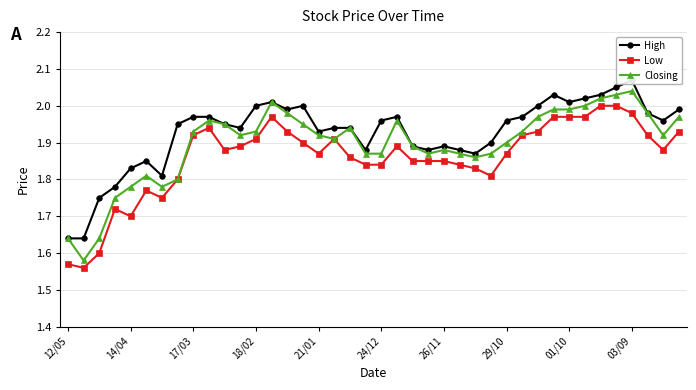

Reading left to right, transcribe all the data shown in this chart.

High: 1.6	1.6	1.8	1.8	1.8	1.9	1.8	1.9	2.0	2.0	1.9	1.9	2.0	2.0	2.0	2.0	1.9	1.9	1.9	1.9	2.0	2.0	1.9	1.9	1.9	1.9	1.9	1.9	2.0	2.0	2.0	2.0	2.0	2.0	2.0	2.0	2.1	2.0	2.0	2.0
Low: 1.6	1.6	1.6	1.7	1.7	1.8	1.8	1.8	1.9	1.9	1.9	1.9	1.9	2.0	1.9	1.9	1.9	1.9	1.9	1.8	1.8	1.9	1.9	1.9	1.9	1.8	1.8	1.8	1.9	1.9	1.9	2.0	2.0	2.0	2.0	2.0	2.0	1.9	1.9	1.9
Closing: 1.6	1.6	1.6	1.8	1.8	1.8	1.8	1.8	1.9	2.0	1.9	1.9	1.9	2.0	2.0	1.9	1.9	1.9	1.9	1.9	1.9	2.0	1.9	1.9	1.9	1.9	1.9	1.9	1.9	1.9	2.0	2.0	2.0	2.0	2.0	2.0	2.0	2.0	1.9	2.0